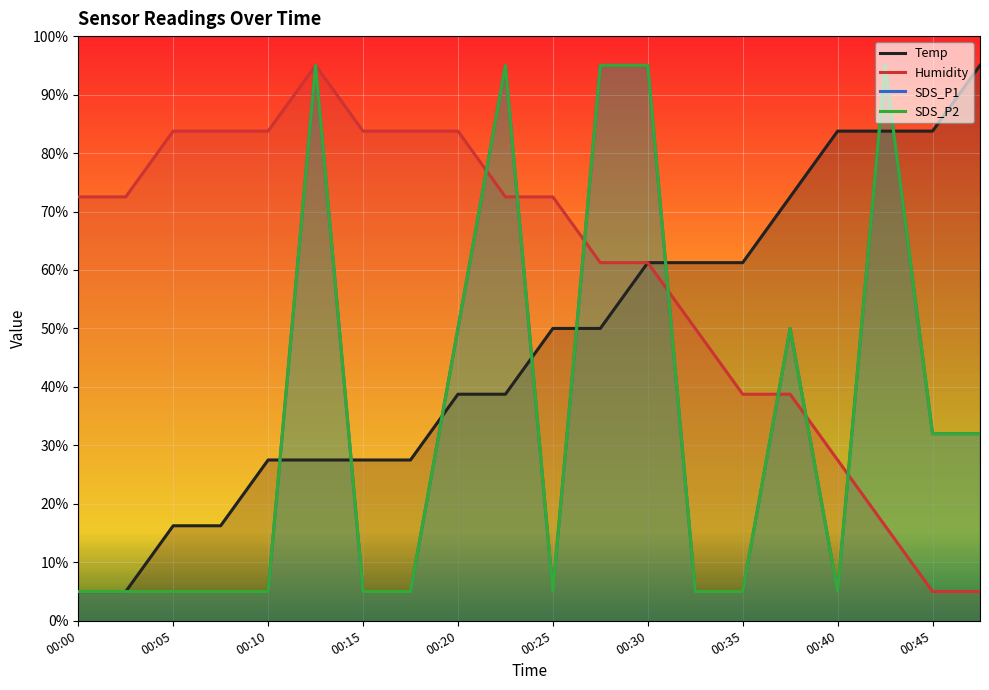

The value of SDS_P2 at 00:45 is 32.0. True or false?

True